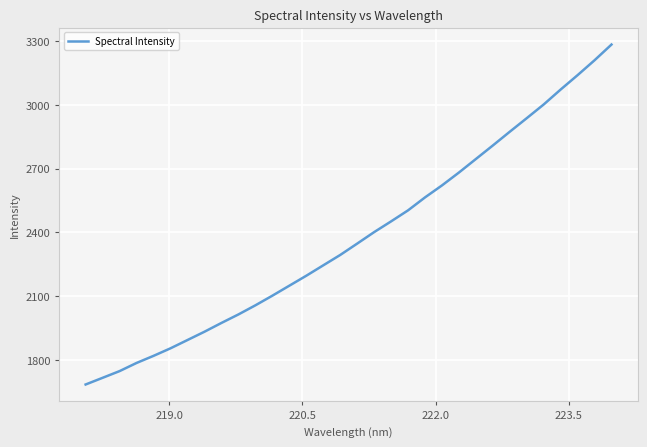

How many distinct data groups are displayed?

1